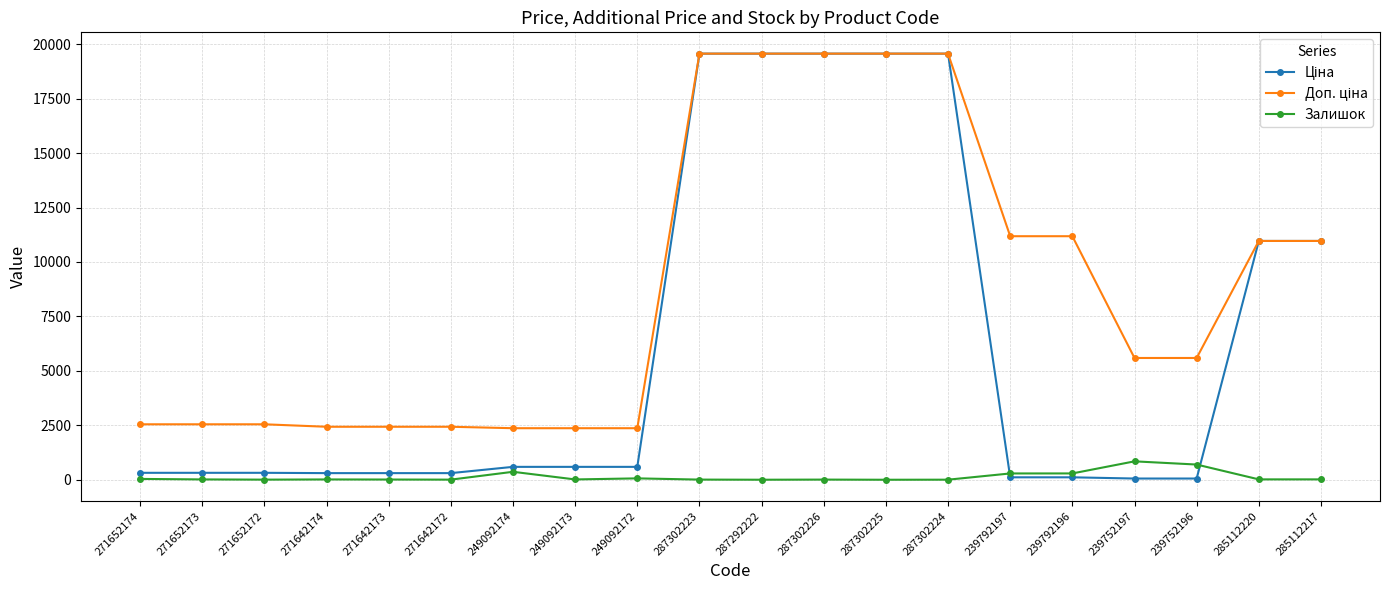

What is the difference between the highest and lowest values at 271642172?

2427.8